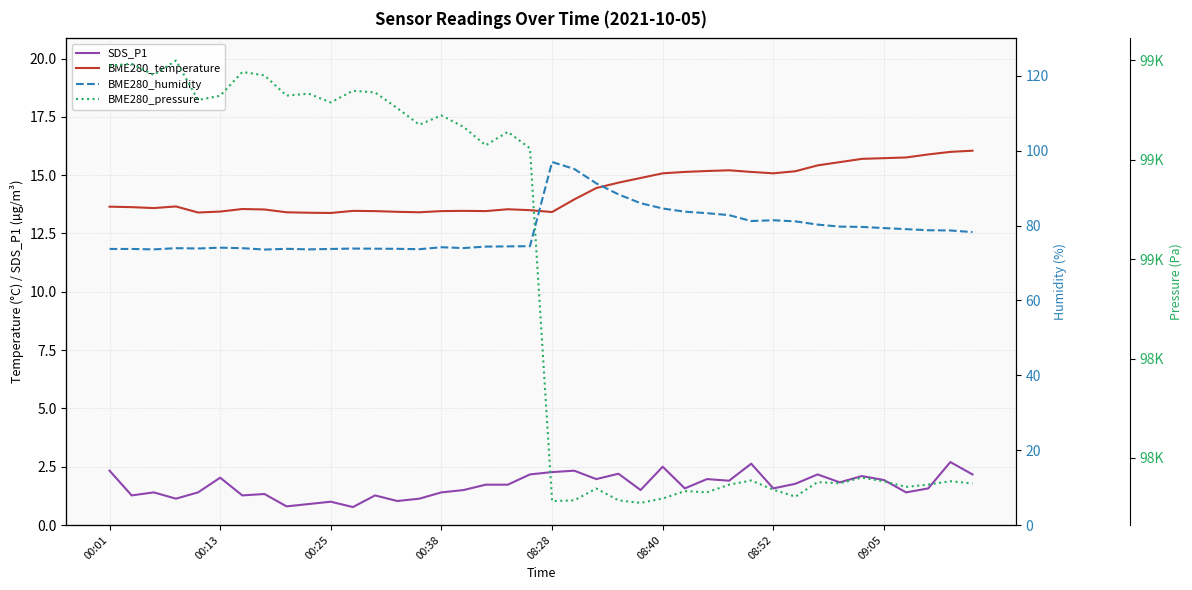

What position from the right is 24?

16